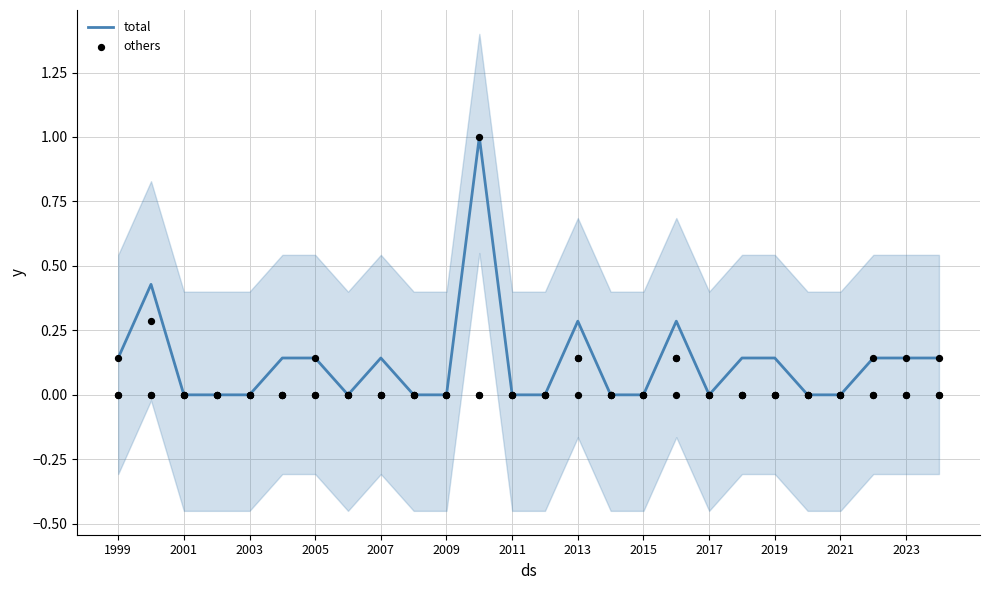

Which series contains the lowest Y value?

total